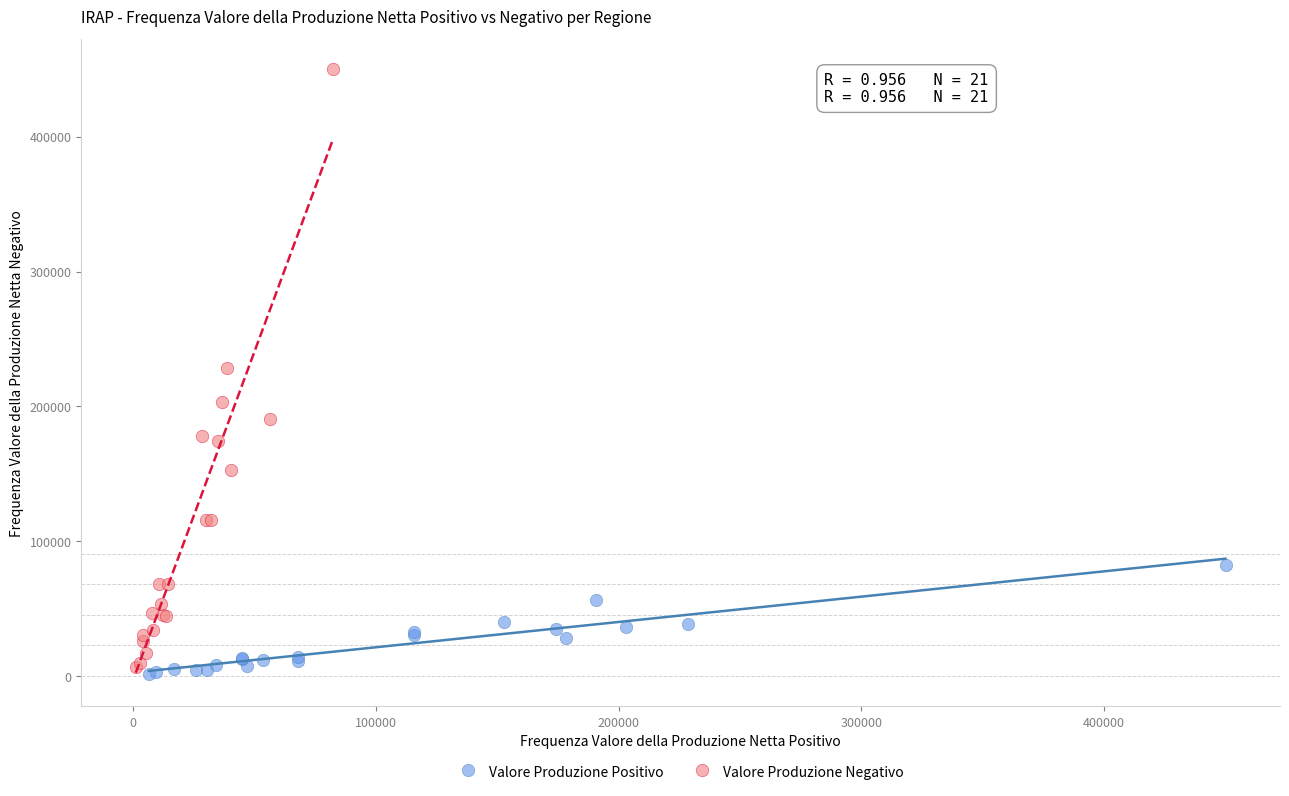

Which series reaches the minimum Y coordinate?

Valore Produzione Positivo